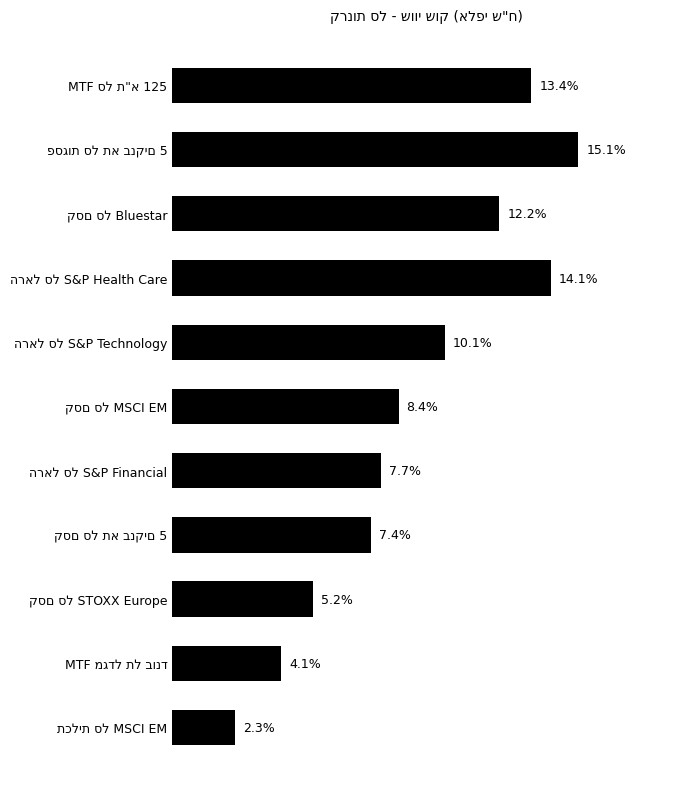

Are the bars horizontal?

Yes